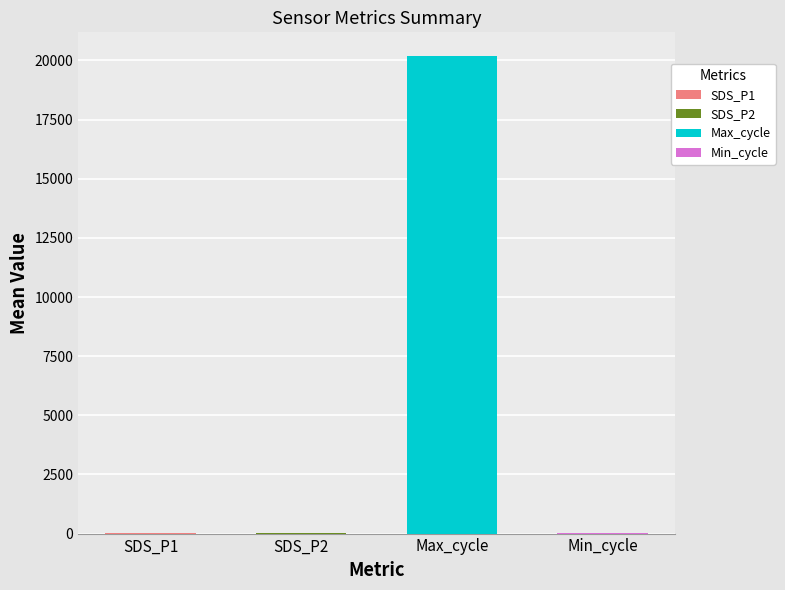

List the series in order of their peak value, highest first.

Max_cycle, Min_cycle, SDS_P1, SDS_P2